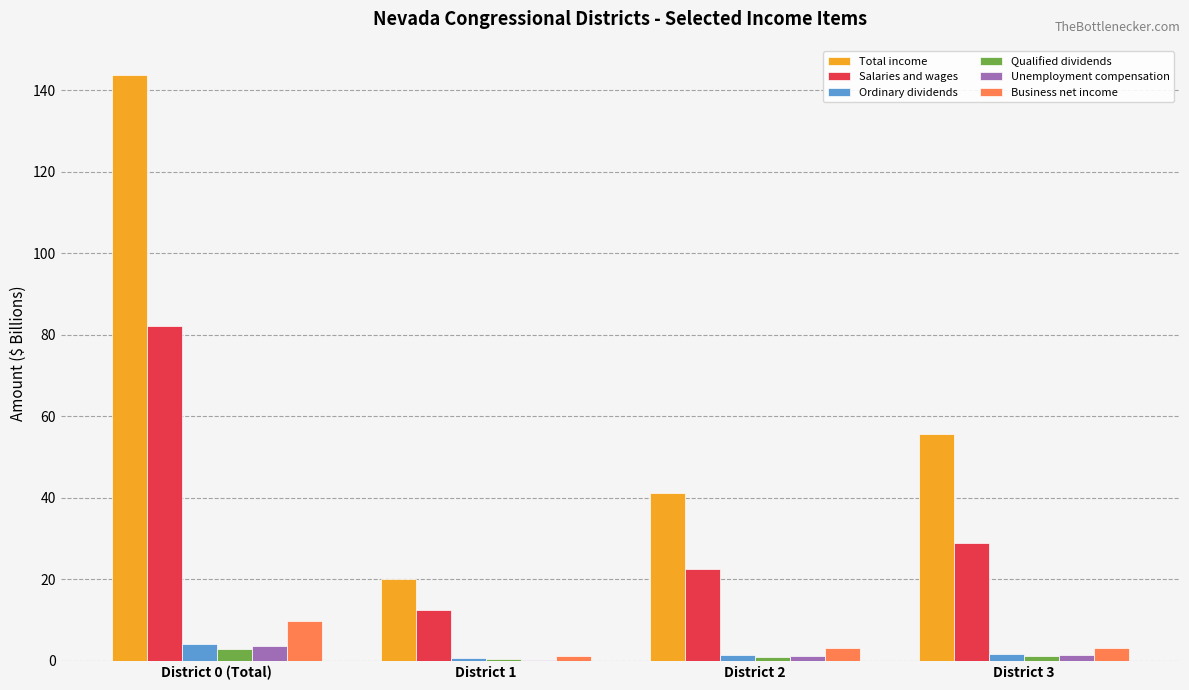

Count the number of data series in this chart.

6